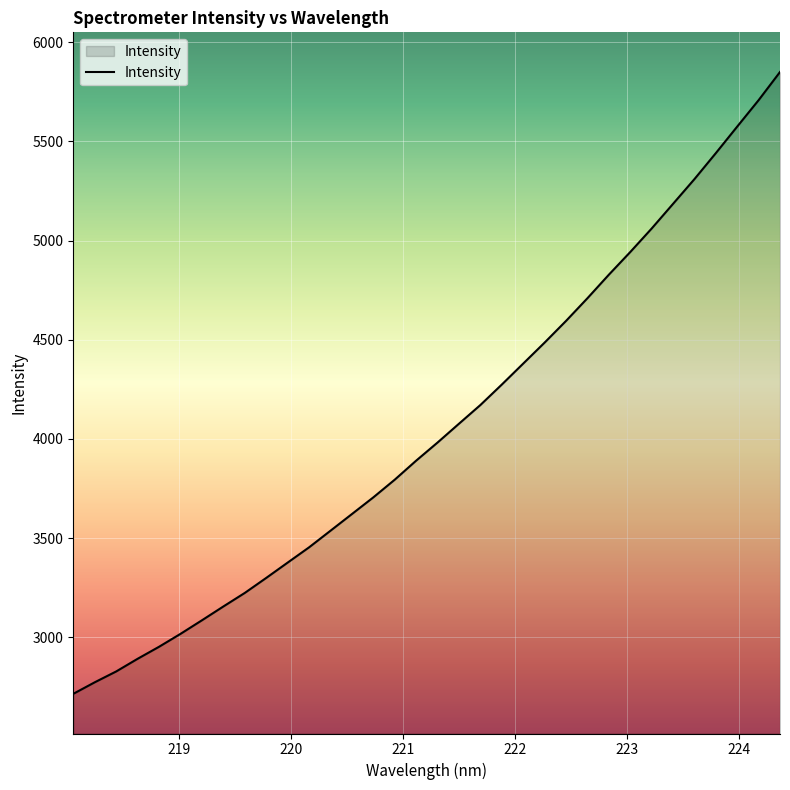

What is the difference between the maximum and minimum values?

3135.6